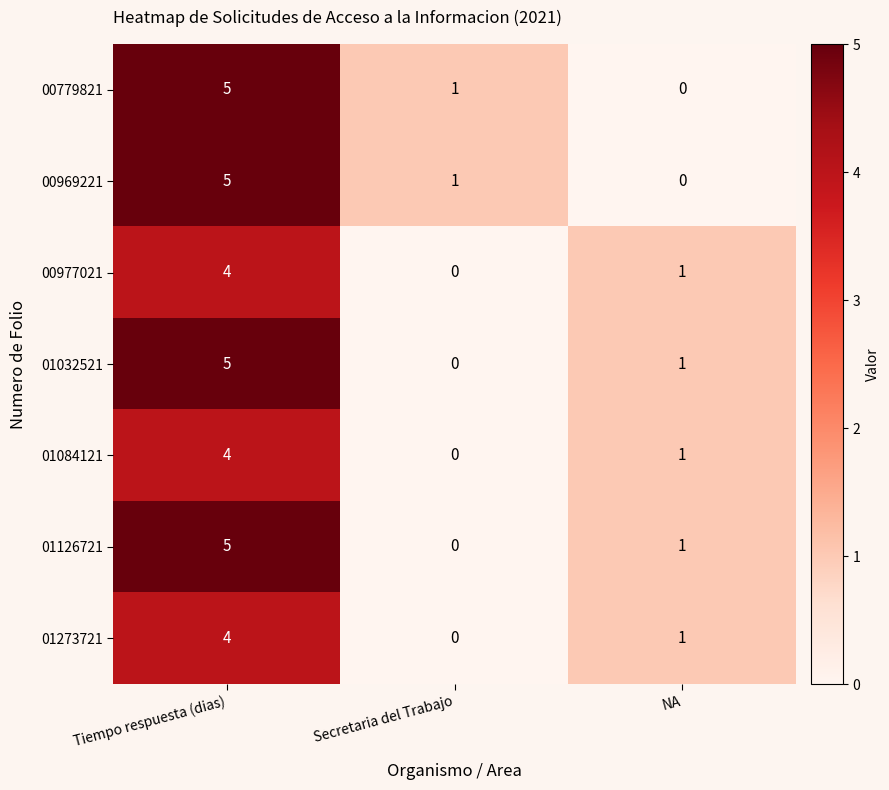

Reading left to right, extract all data points from this chart.

00779821: Tiempo respuesta (dias)=5	Secretaria del Trabajo=1	NA=0
00969221: Tiempo respuesta (dias)=5	Secretaria del Trabajo=1	NA=0
00977021: Tiempo respuesta (dias)=4	Secretaria del Trabajo=0	NA=1
01032521: Tiempo respuesta (dias)=5	Secretaria del Trabajo=0	NA=1
01084121: Tiempo respuesta (dias)=4	Secretaria del Trabajo=0	NA=1
01126721: Tiempo respuesta (dias)=5	Secretaria del Trabajo=0	NA=1
01273721: Tiempo respuesta (dias)=4	Secretaria del Trabajo=0	NA=1